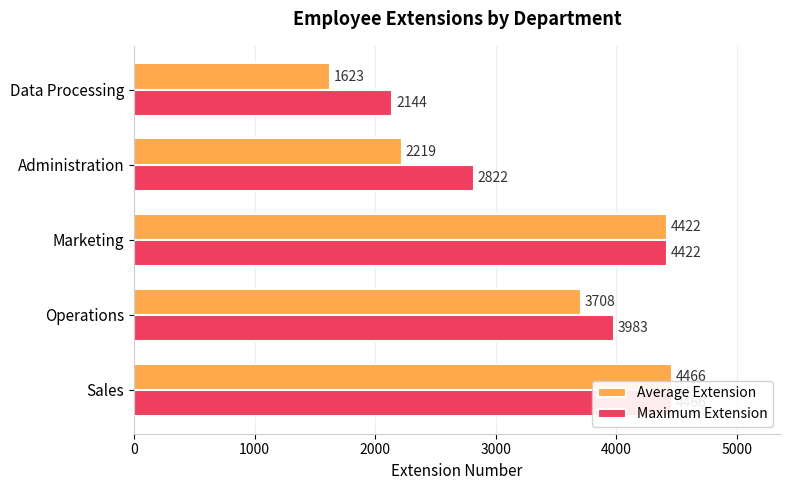

What is the sum of all Maximum Extension values?

17837.0